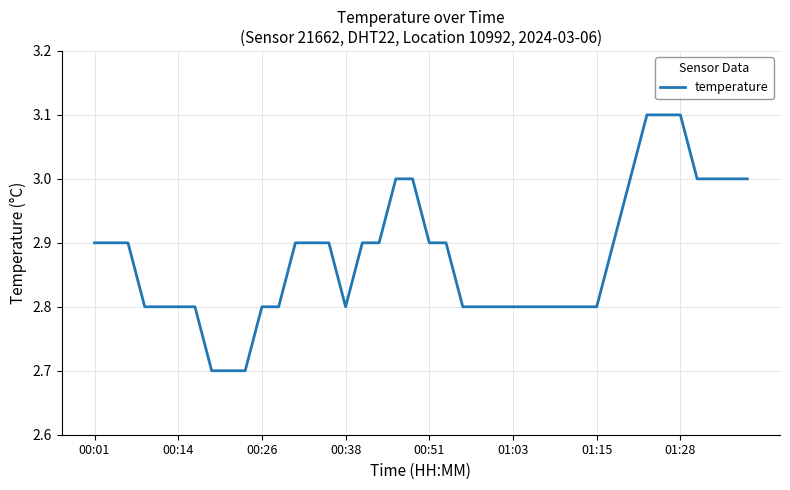

What is the difference between the maximum and second lowest values?

0.4